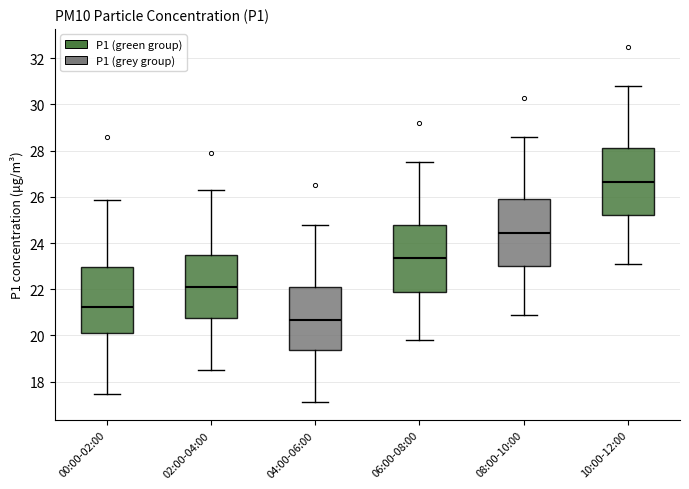

Where is the lower edge of the box for 08:00-10:00 on the y-axis? The values are not printed on the chart, so give them approximately, as read against the axis.

23.0